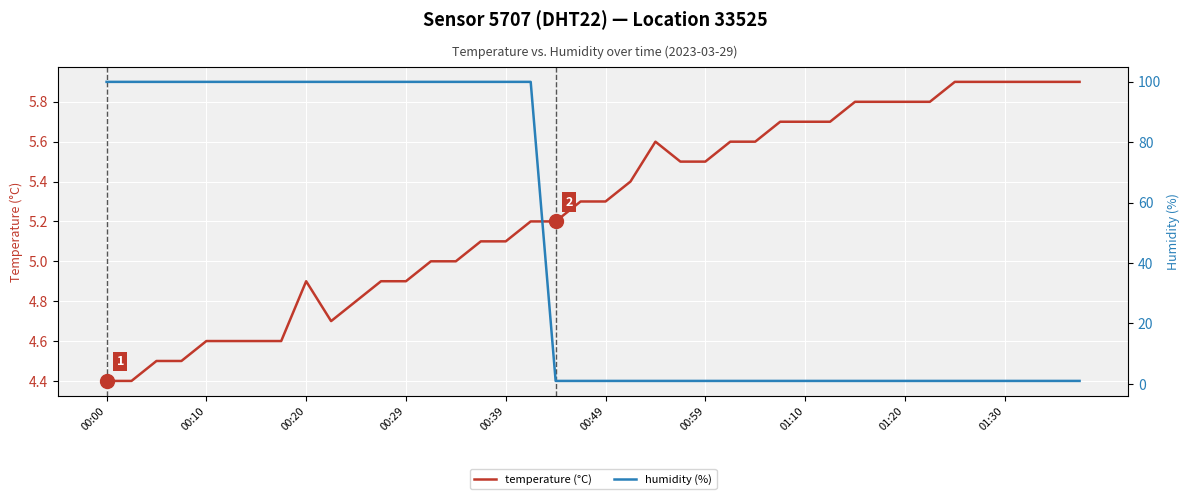

True or false: temperature (°C) has more than 2 interior local peaks.

False